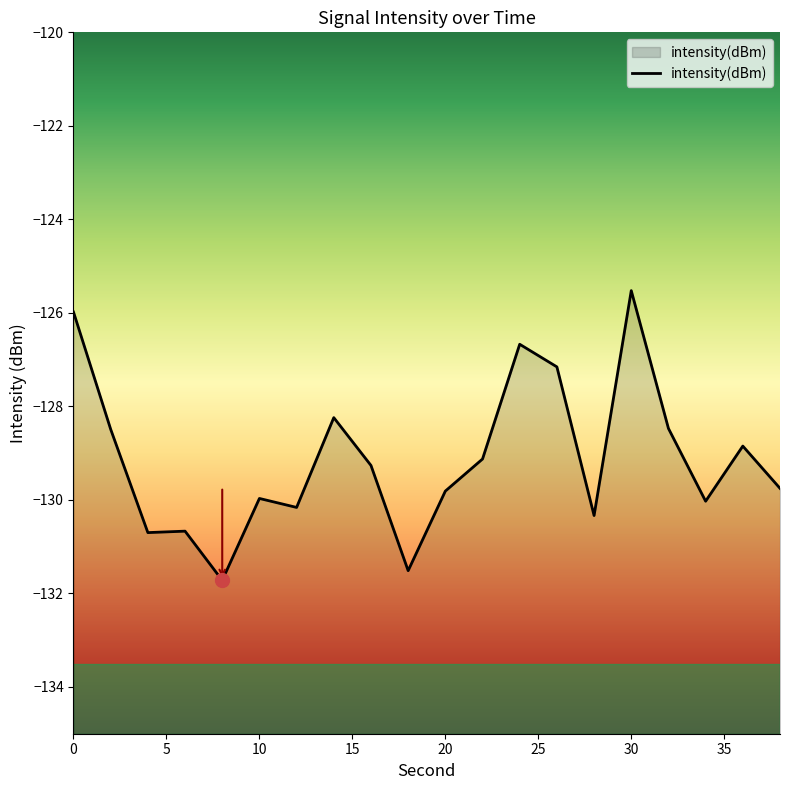

What is the greatest value displayed?

-125.5